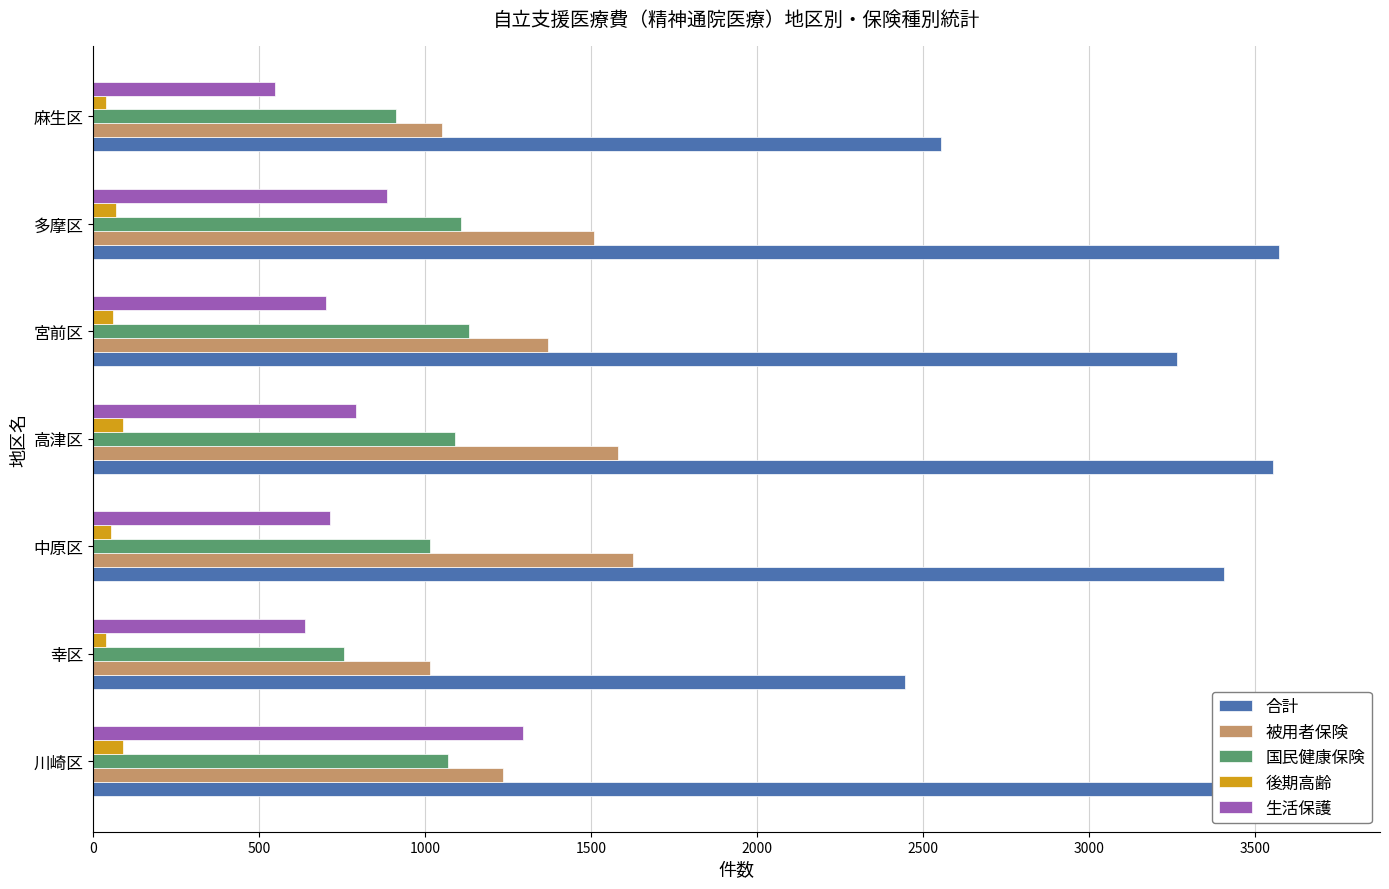

Which series has the largest range (max minus min)?

合計